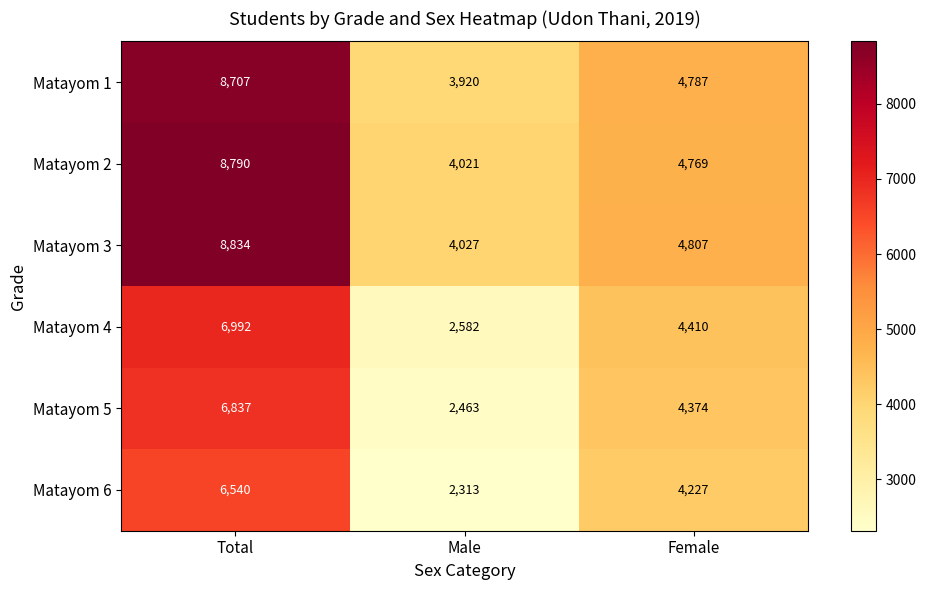

What is the minimum value for Matayom 3?

4027